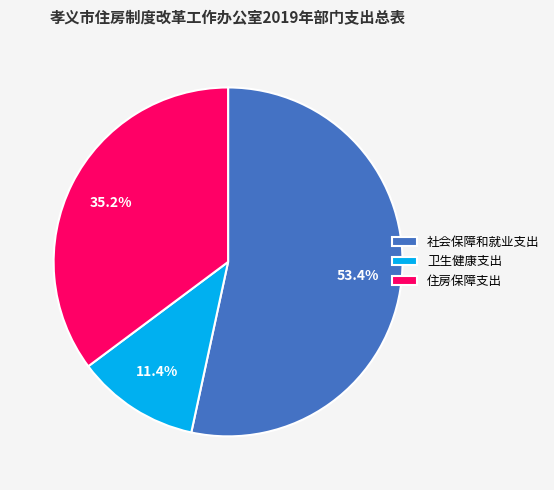

What percentage do 社会保障和就业支出 and 卫生健康支出 together represent?

64.8%